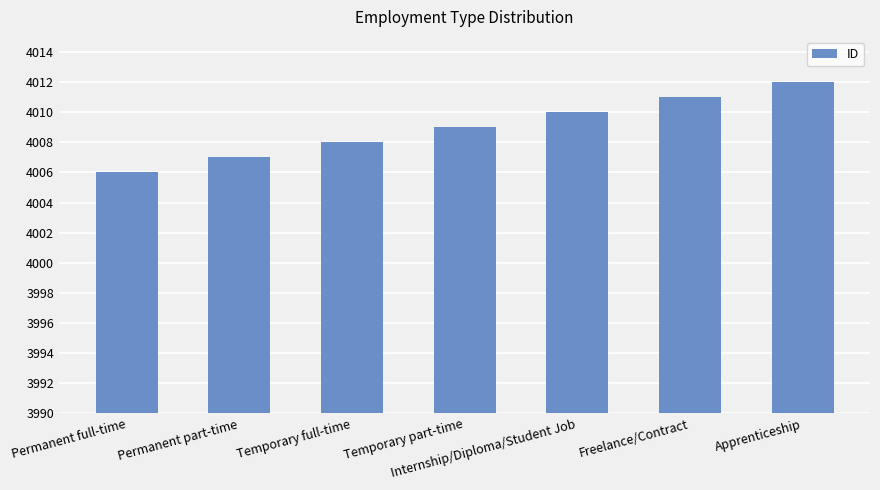

List the labels in order of value, smallest first.

Permanent full-time, Permanent part-time, Temporary full-time, Temporary part-time, Internship/Diploma/Student Job, Freelance/Contract, Apprenticeship